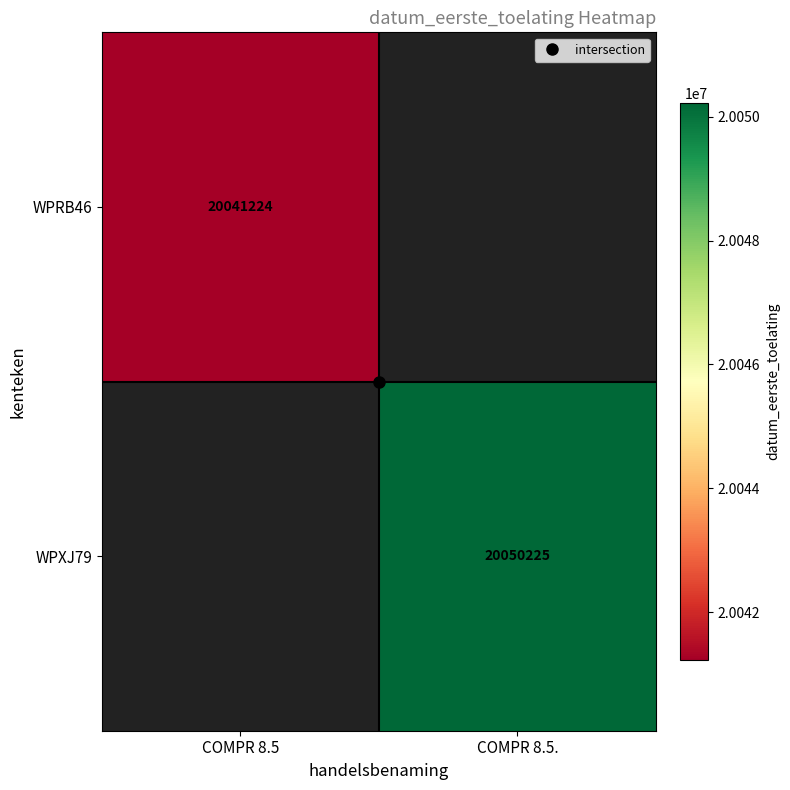

Rank the series by their maximum value, from lowest to highest.

WPRB46, WPXJ79